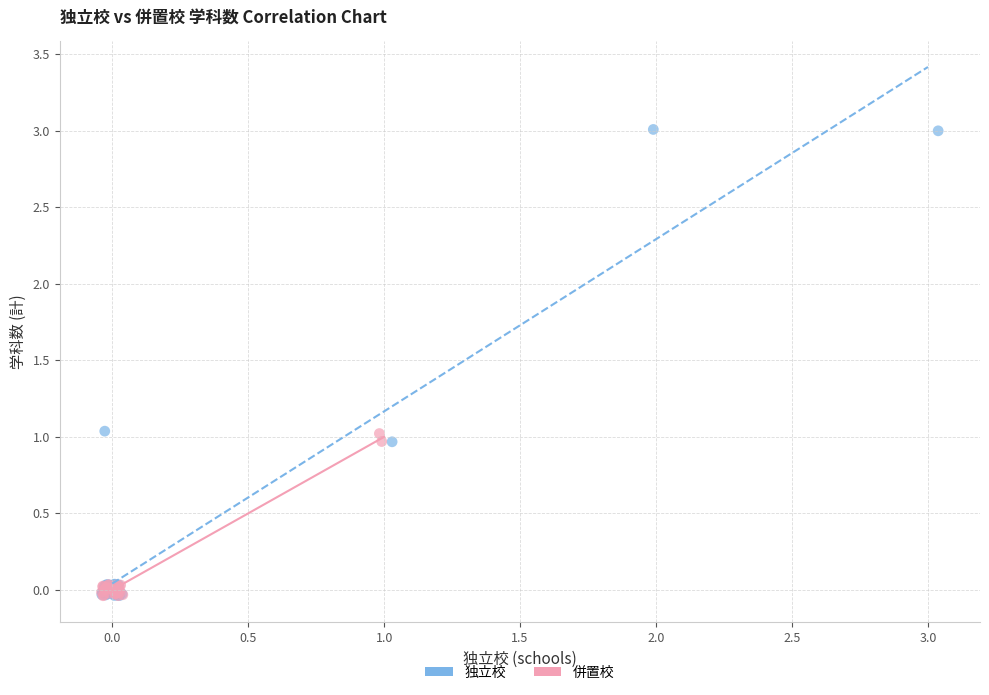

Which series reaches the maximum Y coordinate?

独立校